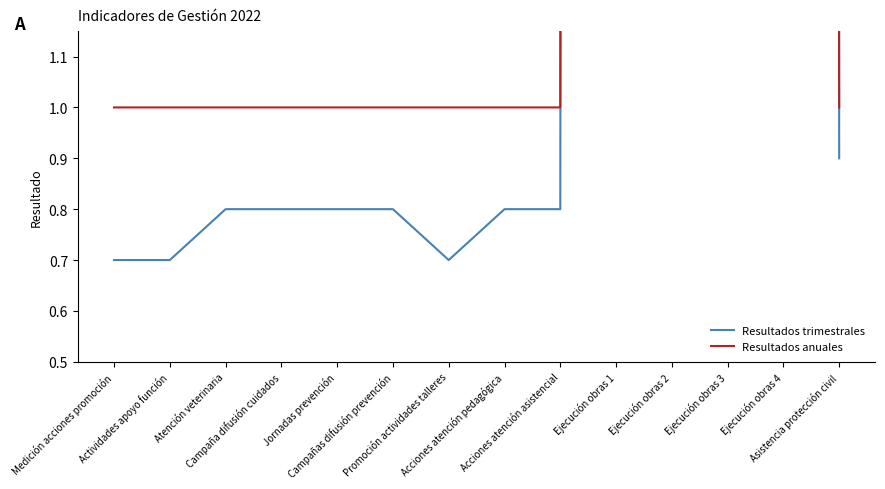

What is the sum of all Resultados anuales values?

410.0